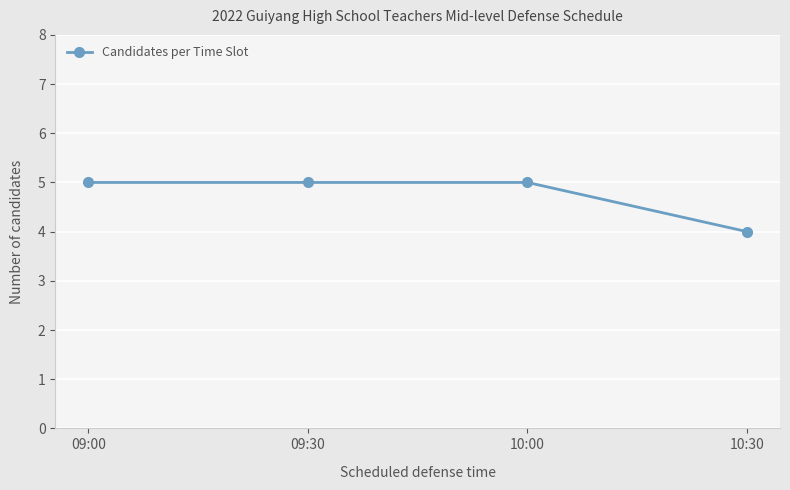

What is the sum of the values at 09:00 and 10:00?

10